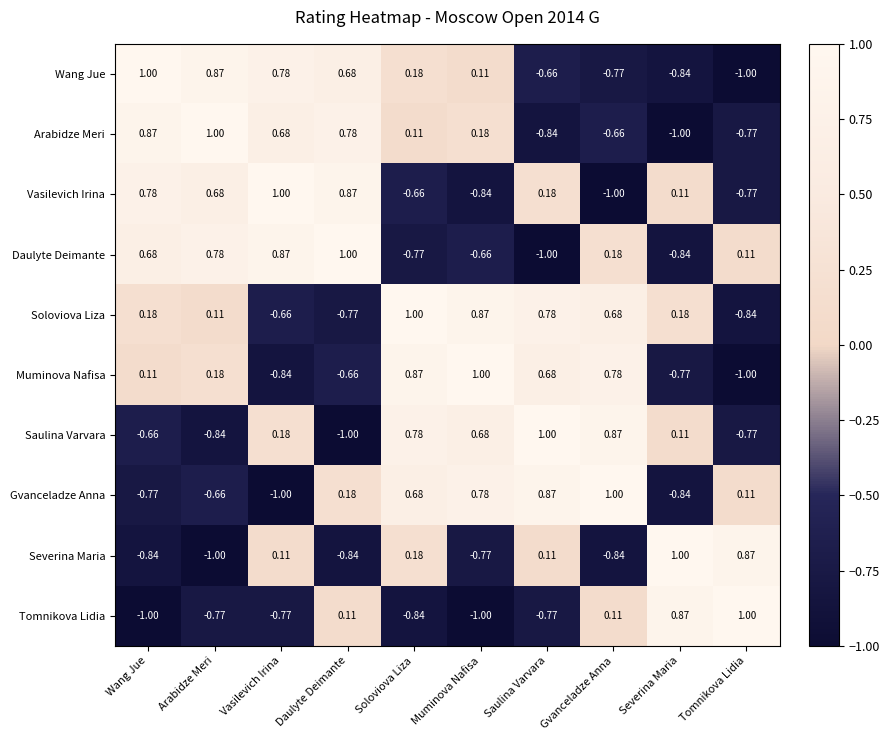

Which series changed the most between Wang Jue and Daulyte Deimante?

Tomnikova Lidia